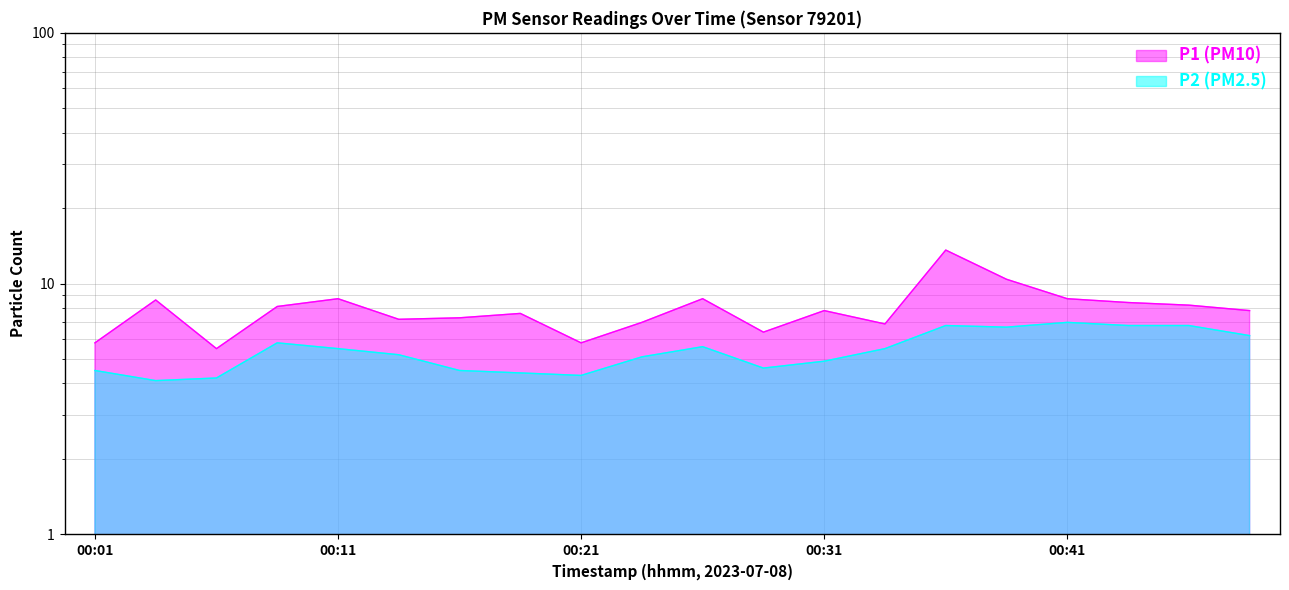

What is the difference between the maximum and minimum values in the P1 (PM10) series?

8.1